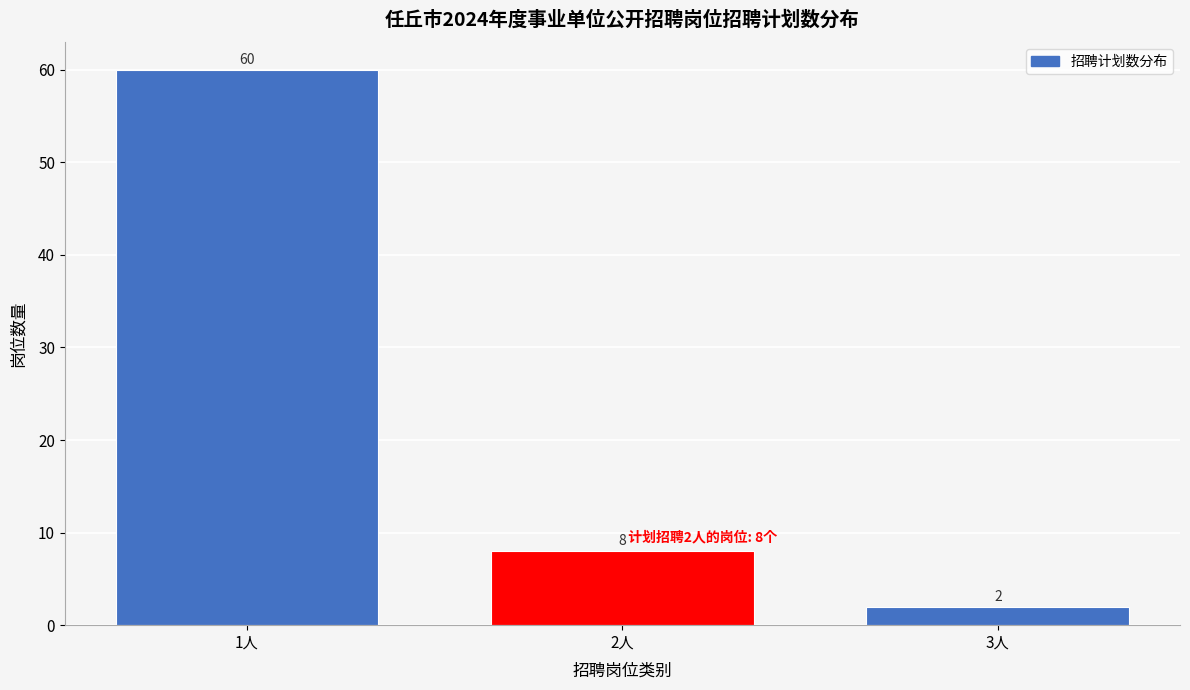

Reading right to left, what are all the values shown in this chart?

3人=2	2人=8	1人=60